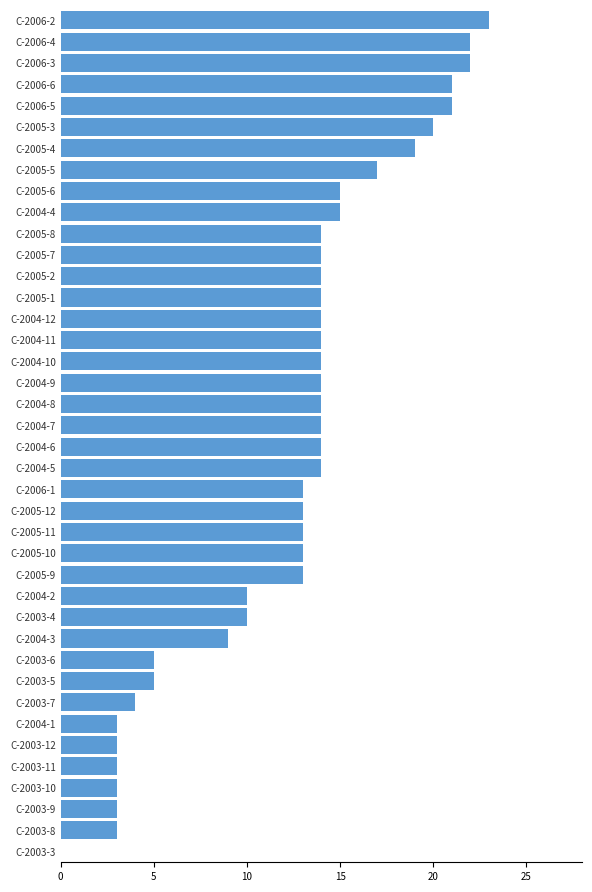

Is it true that the value at C-2003-12 is 3?

True